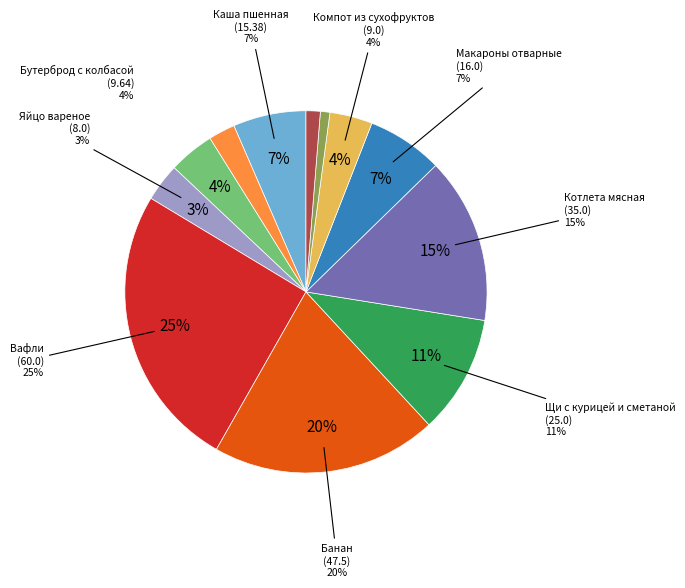

Is Каша пшенная the majority of the pie?

No